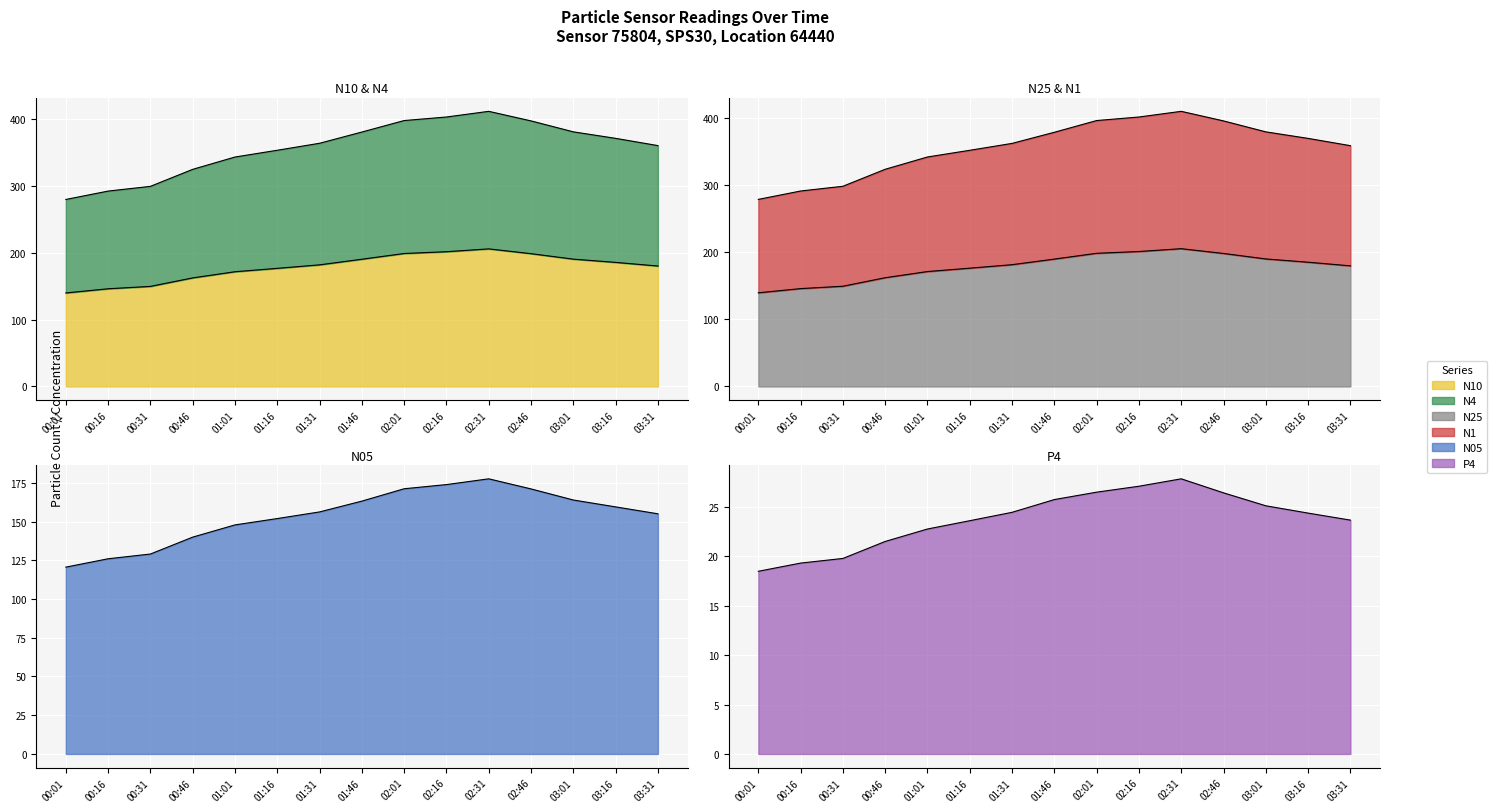

Reading right to left, extract all data points from this chart.

N10: 179.9	185.3	190.2	198.3	205.5	201.2	198.6	190.0	181.6	176.4	171.3	162.1	149.4	145.9	139.7
N4: 359.7	370.5	380.2	396.6	410.9	402.4	397.1	380.0	363.2	352.8	342.6	324.2	298.9	291.8	279.3
N25: 179.7	185.2	190.0	198.2	205.3	201.1	198.5	189.8	181.5	176.3	171.2	162.1	149.4	145.8	139.6
N1: 358.8	369.7	379.4	395.7	410.0	401.5	396.3	378.8	362.2	351.9	342.0	323.7	298.3	291.3	278.8
N05: 155.0	159.4	163.9	171.0	177.5	173.8	171.1	163.2	156.2	151.9	147.8	139.9	129.0	126.0	120.5
P4: 23.7	24.4	25.1	26.4	27.9	27.1	26.5	25.8	24.5	23.6	22.8	21.5	19.8	19.3	18.5